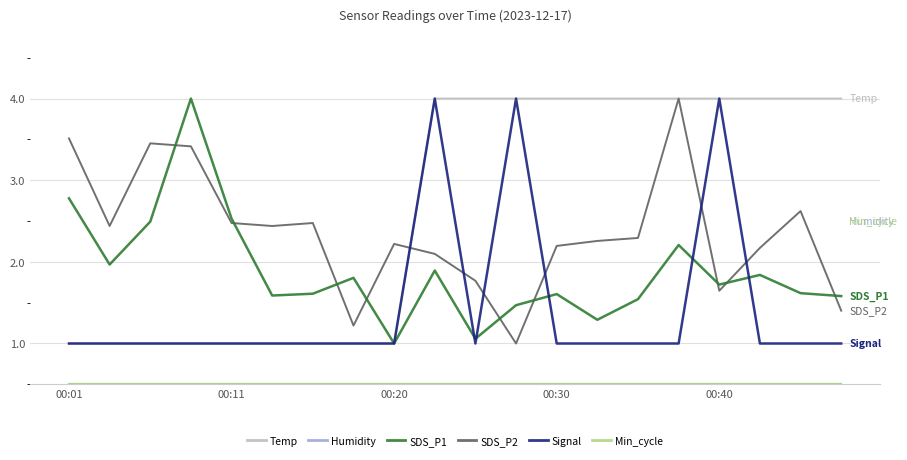

How many lines are shown in the chart?

6